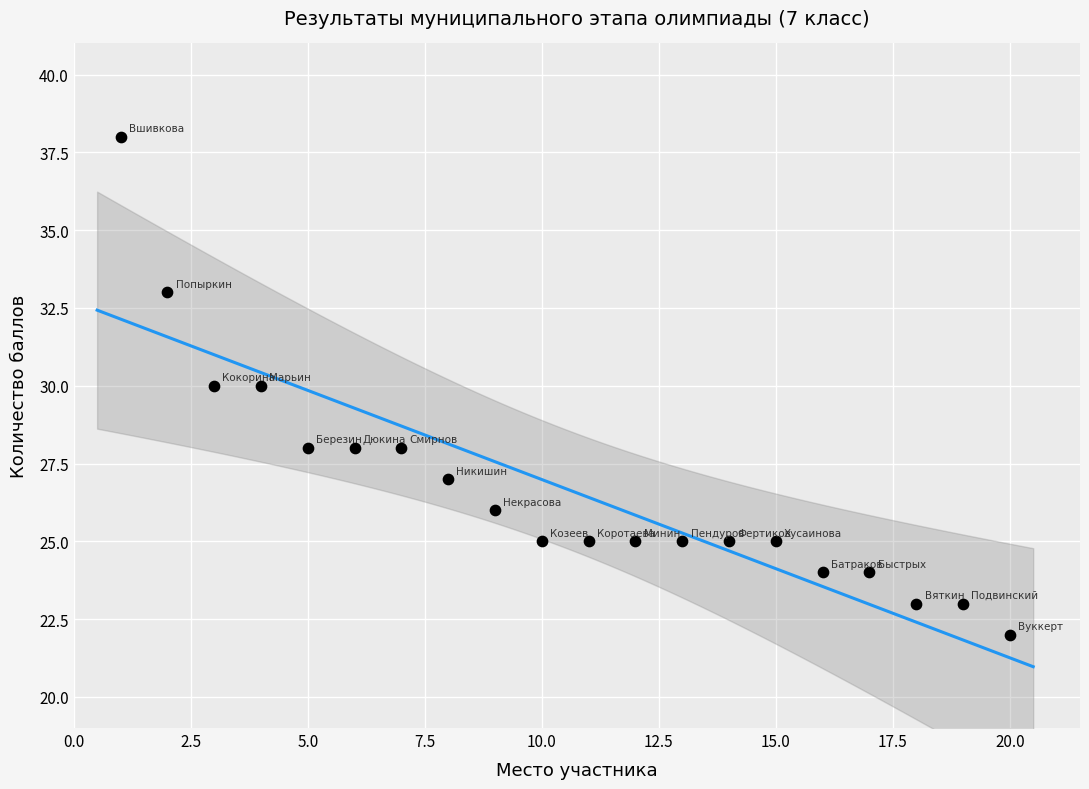

What is the range of X values (max minus min)?

19